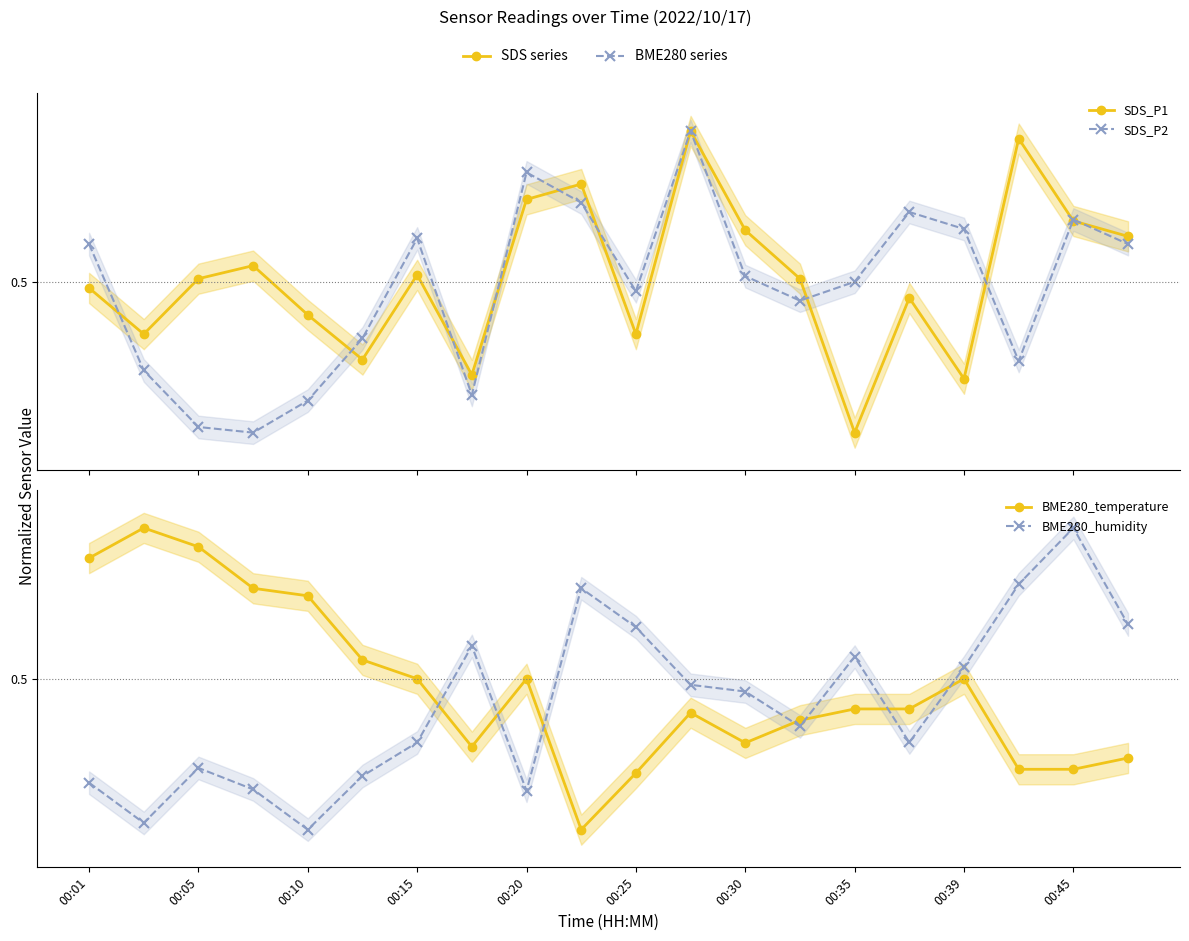

Which series changed the most between 00:45 and 17?

SDS_P2